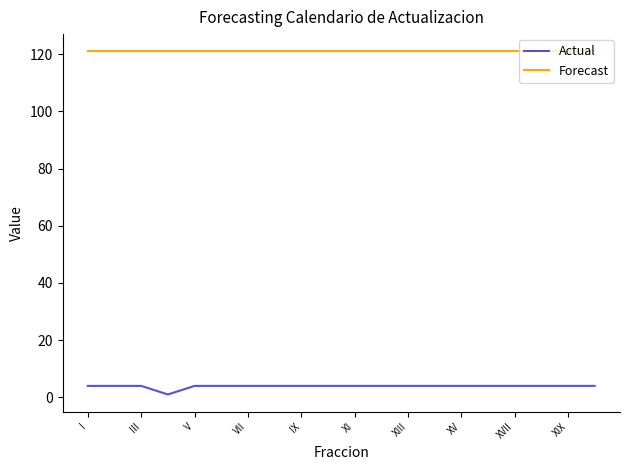

Rank the series by their average value, from highest to lowest.

Forecast, Actual